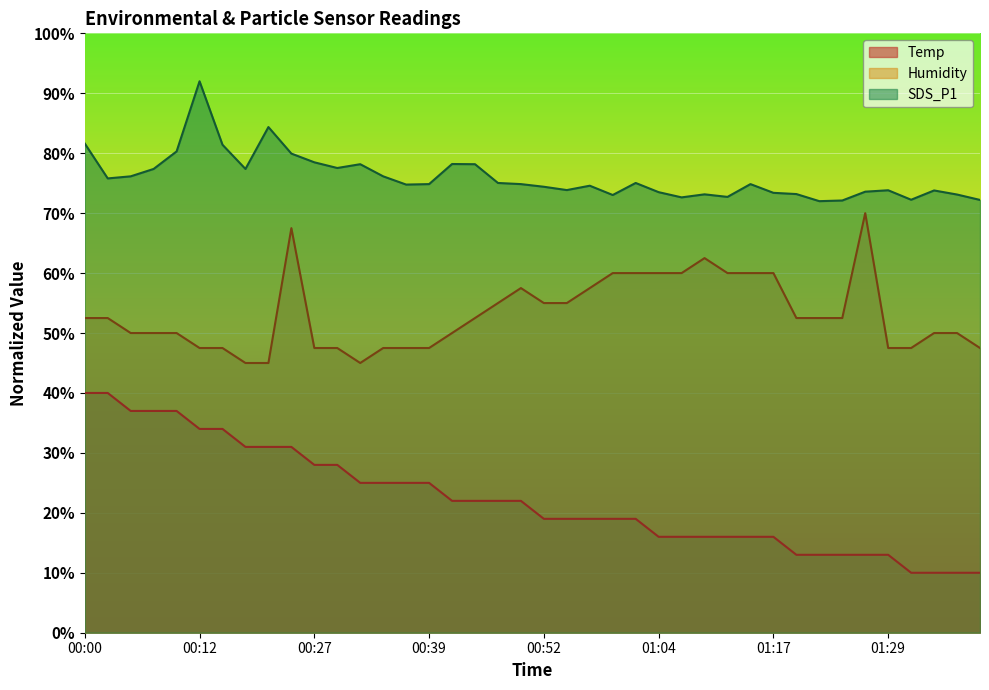

Where does the Temp series first go above 21?

00:00